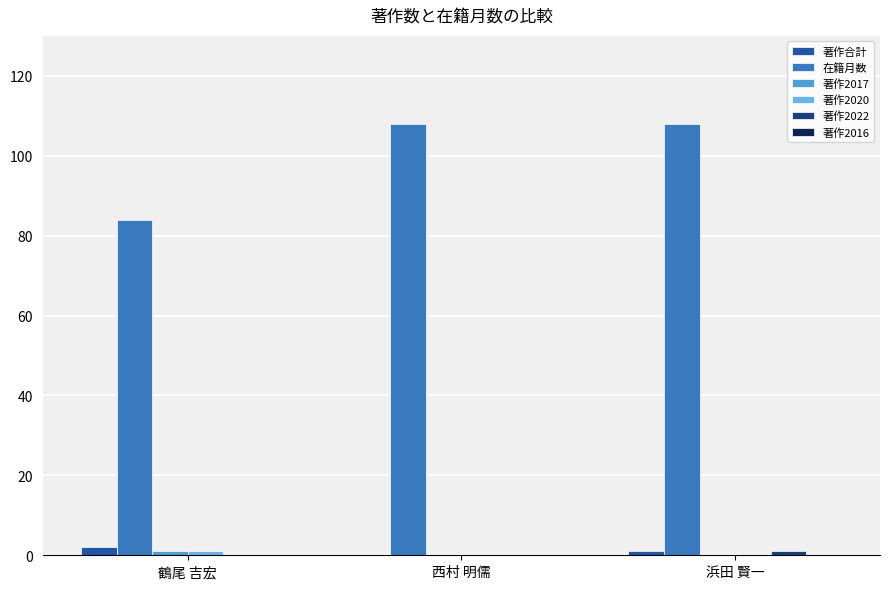

Is it true that 在籍月数 equals 188 at 浜田 賢一?

False